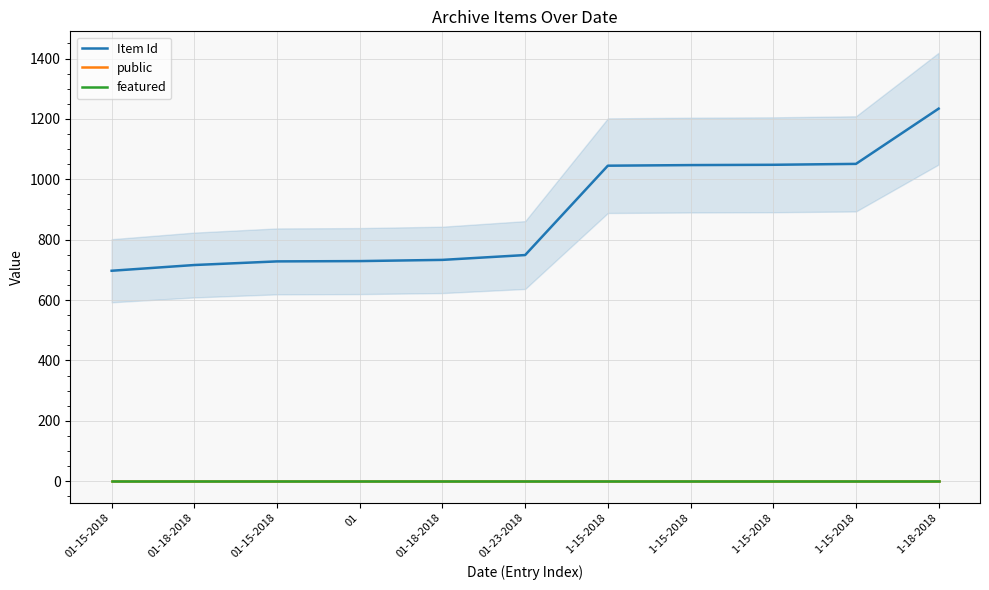

What is the difference between the maximum and minimum values in the Item Id series?

537